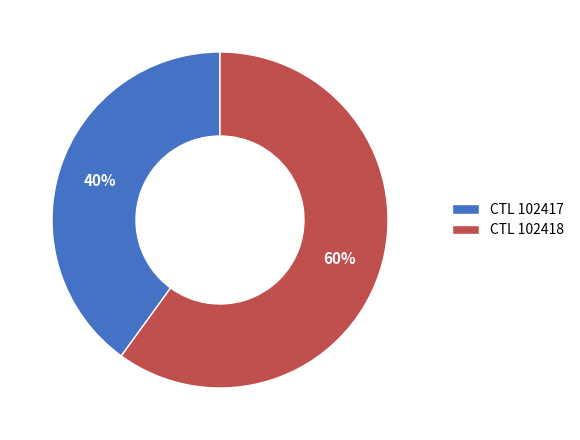

What percentage is the CTL 102418 slice, to the nearest percent?

60%